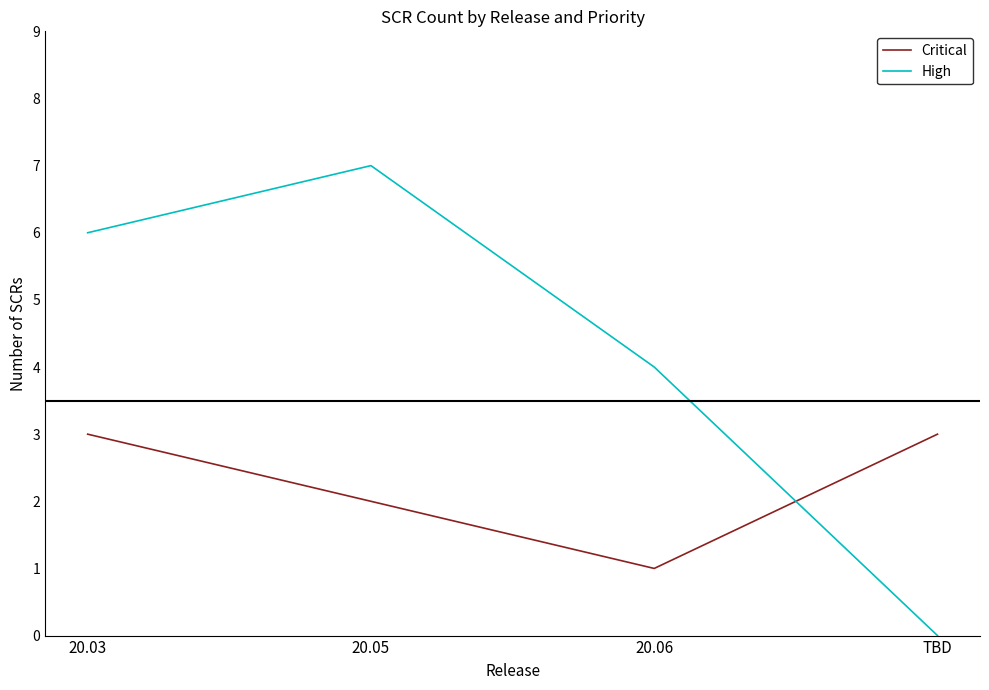

What position from the right is 20.03?

4